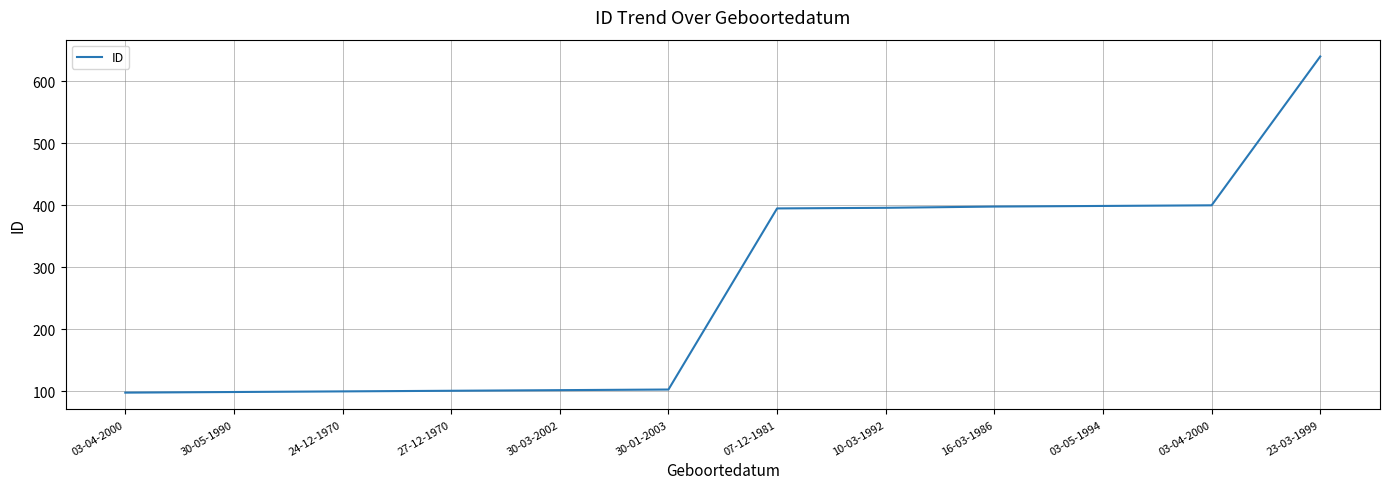

Is it true that the value at 03-05-1994 is 399?

True